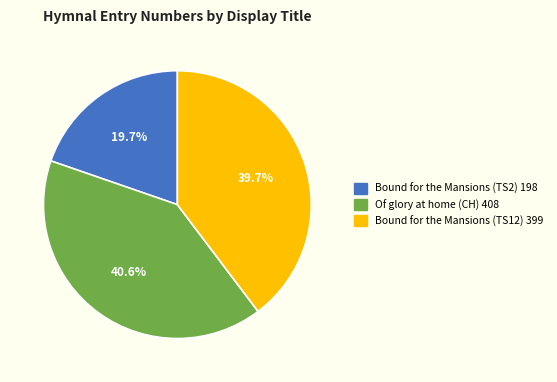

Does any single category account for the majority?

No